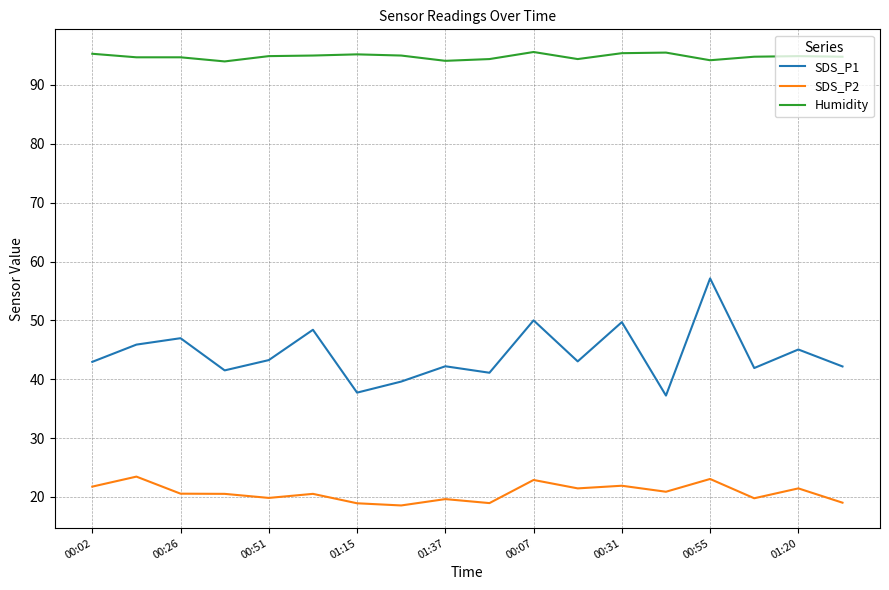

True or false: SDS_P1 and SDS_P2 cross at least once.

False